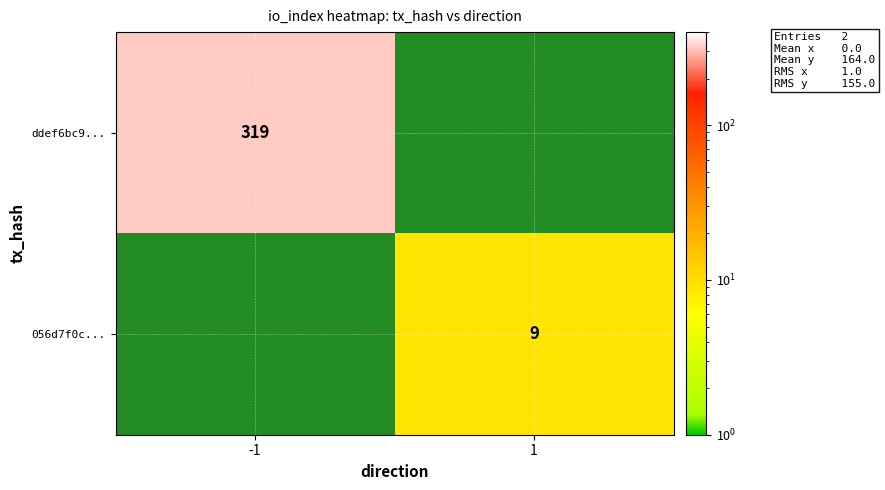

True or false: ddef6bc9... has a value of 206 at -1.

False